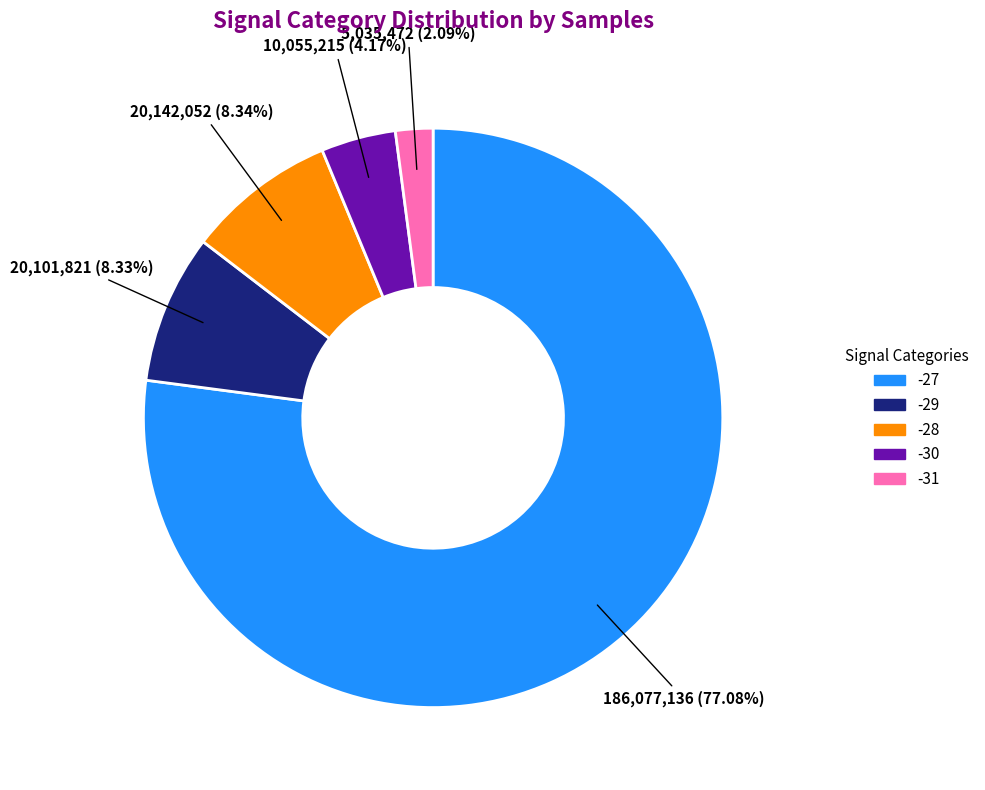

How many slices are in this pie chart?

5